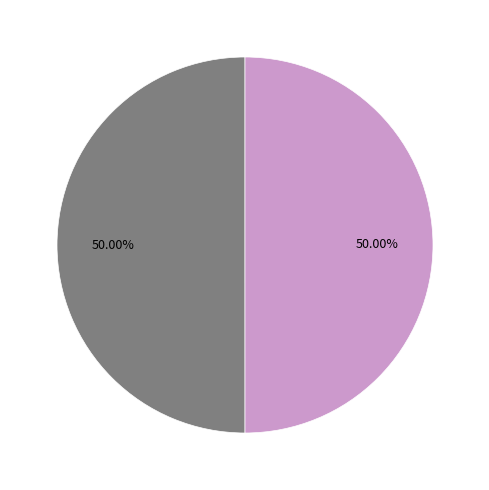

How many slices are in this pie chart?

2